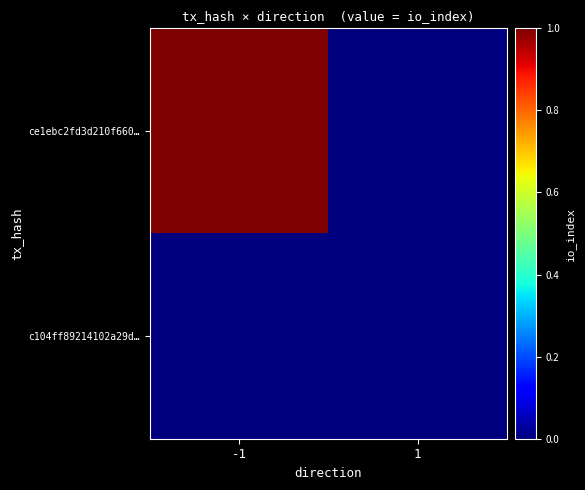

Reading left to right, list all the values displayed in this chart.

ce1ebc2fd3d210f660…: -1=1	1=0
c104ff89214102a29d…: -1=0	1=0